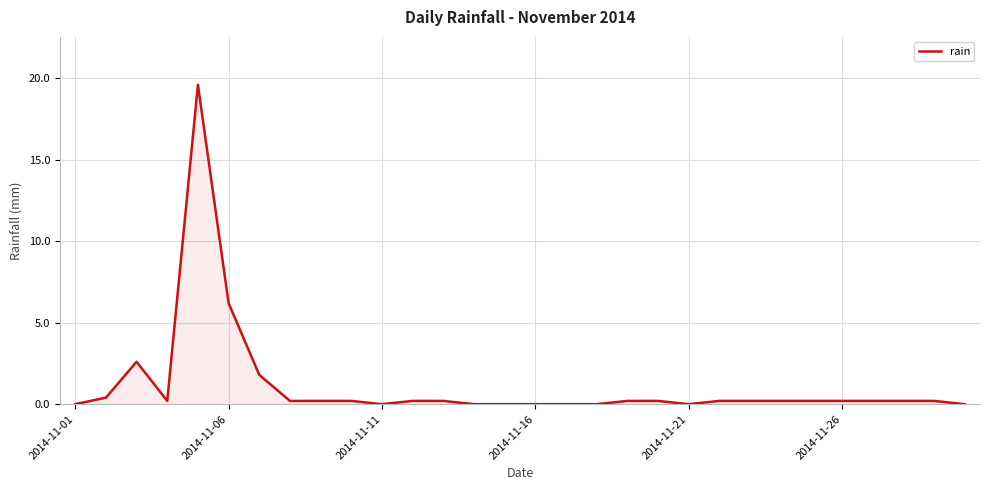

What is the difference between the maximum and minimum values?

19.6